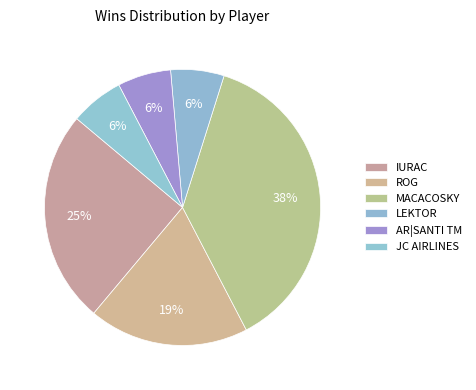

What percentage is the IURAC slice, to the nearest percent?

25%